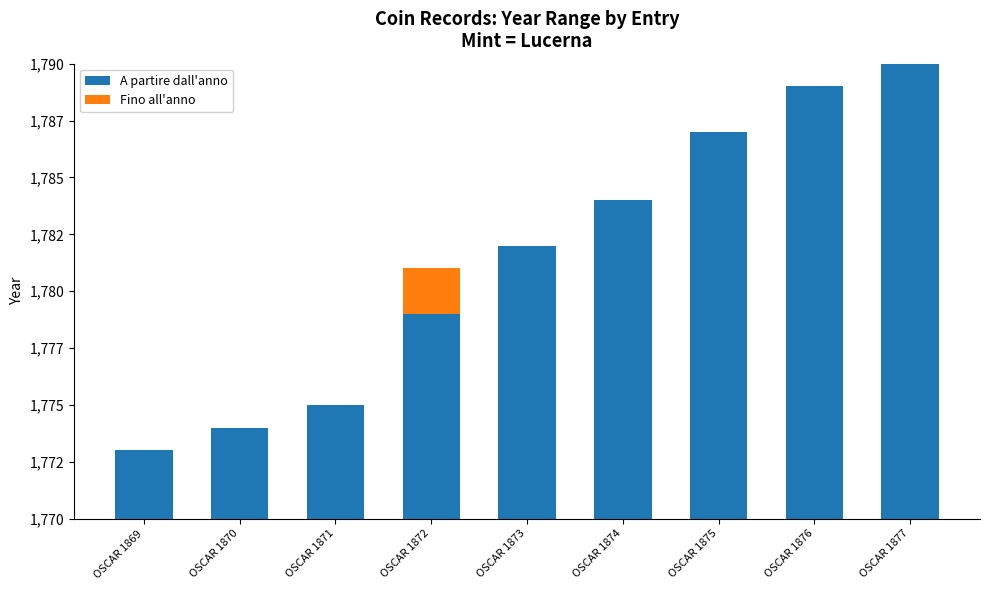

What are all the series names shown in the legend?

A partire dall'anno, Fino all'anno